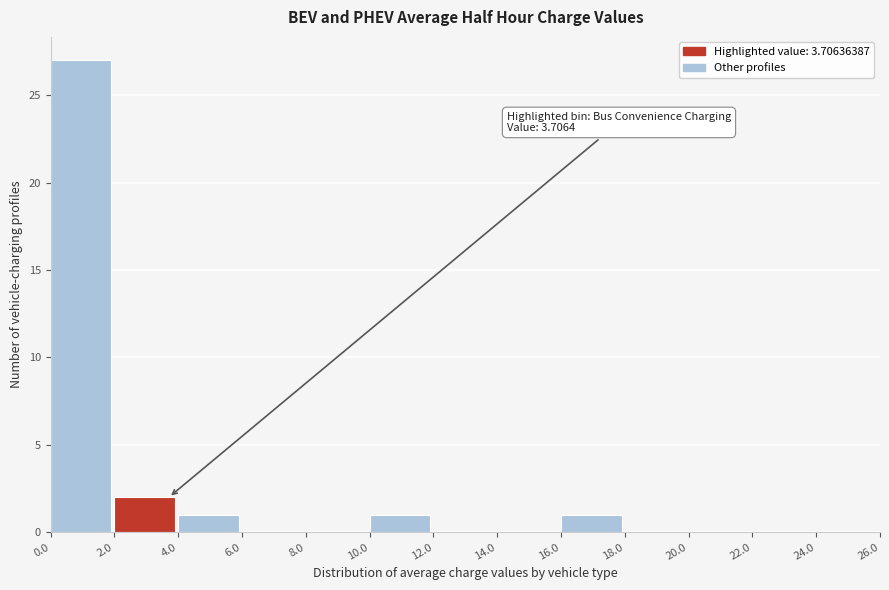

Over which range of the x-axis is the bar tallest?

0.0 to 2.0